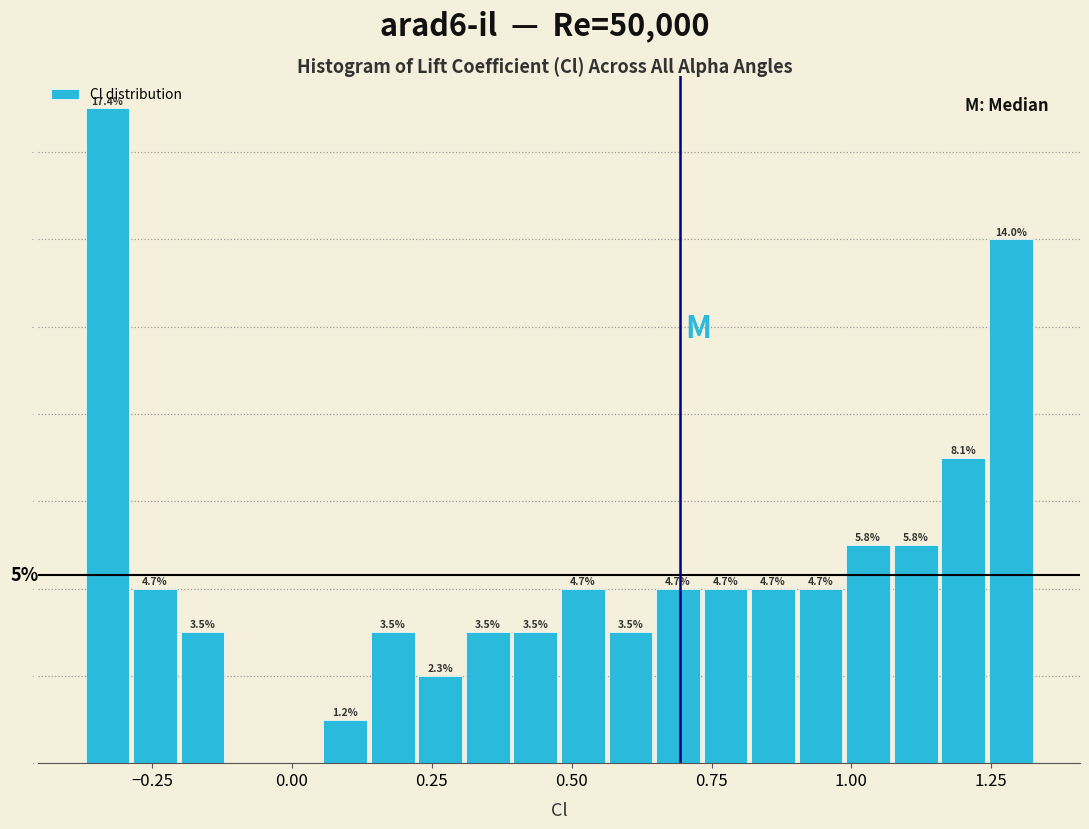

Around what value on the x-axis is the tallest bar? Give the approximate position of its centre, as read against the axis.

-0.35